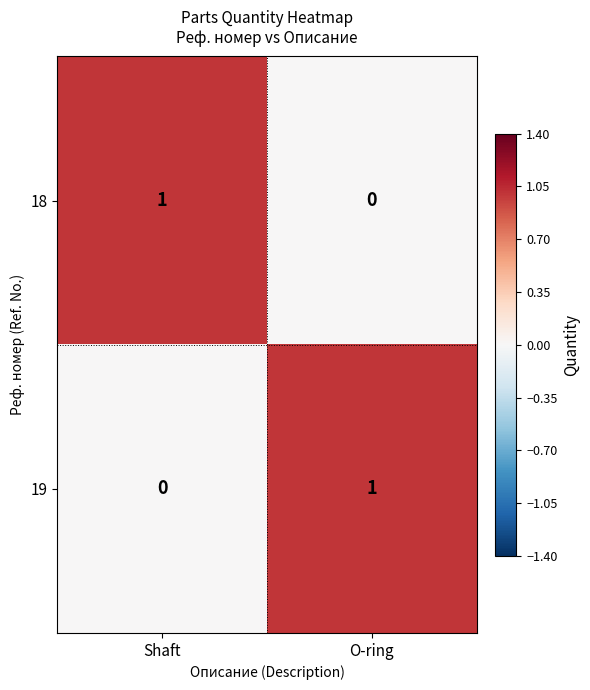

Rank the categories by 18 value from highest to lowest.

Shaft, O-ring